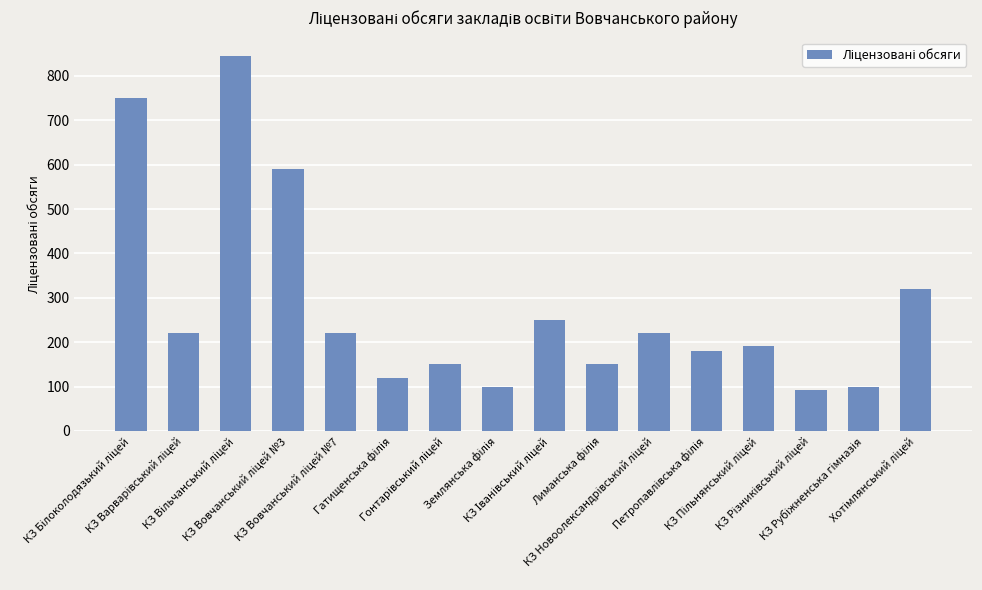

What is the minimum value shown in the chart?

93